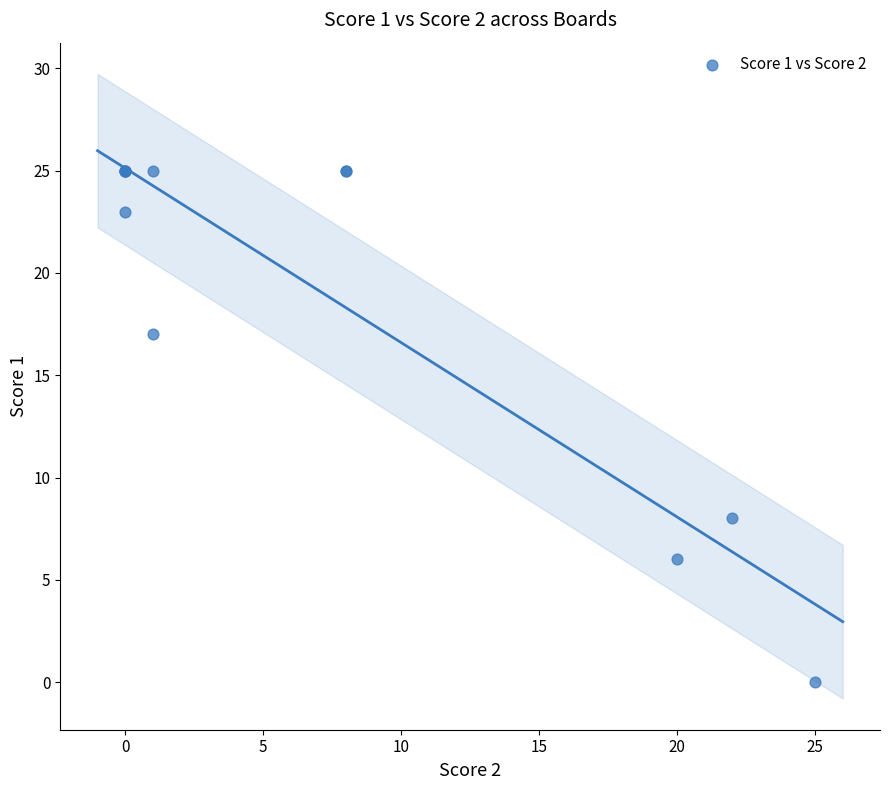

What Y value in the scatter plot is closest to 12?

8